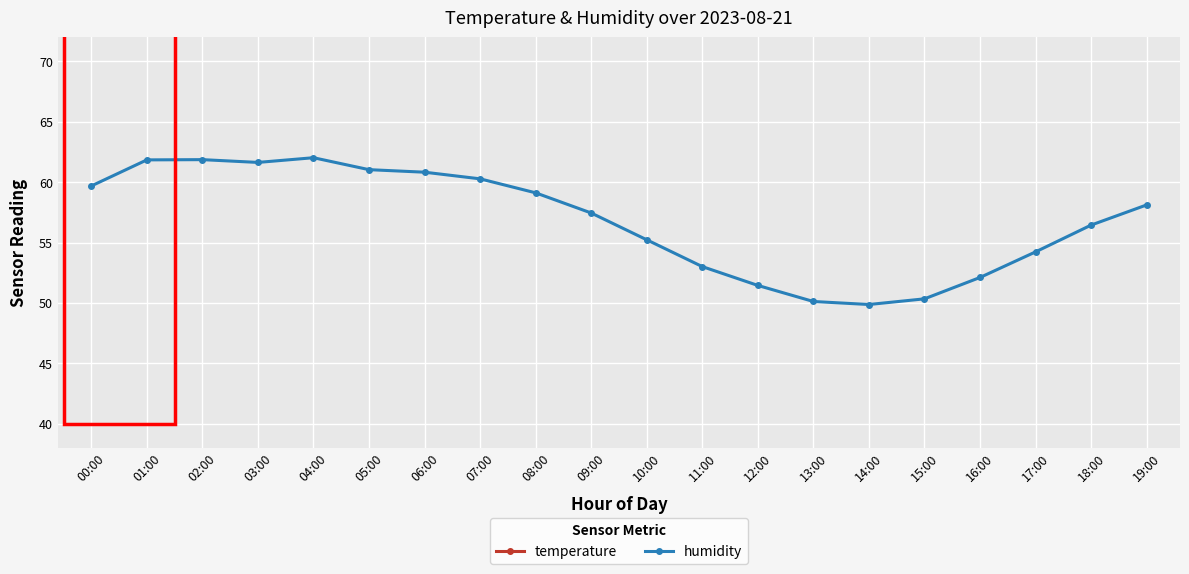

At which label does temperature first exceed 23?

09:00